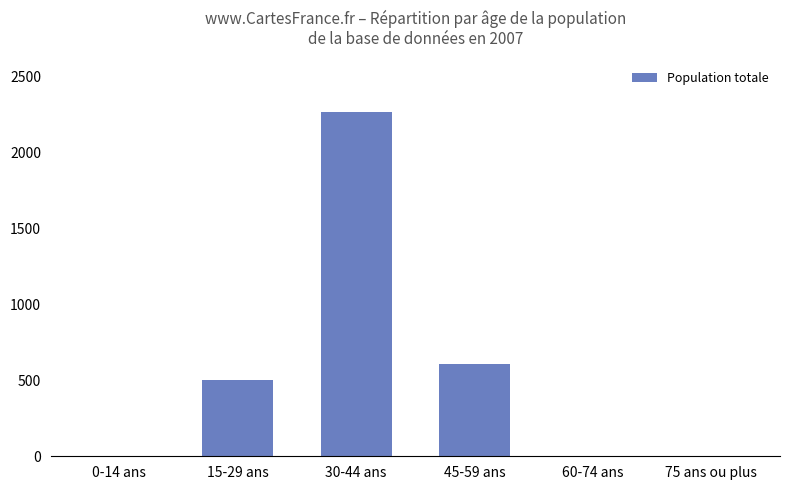

At which label is the value closest to 1133?

45-59 ans